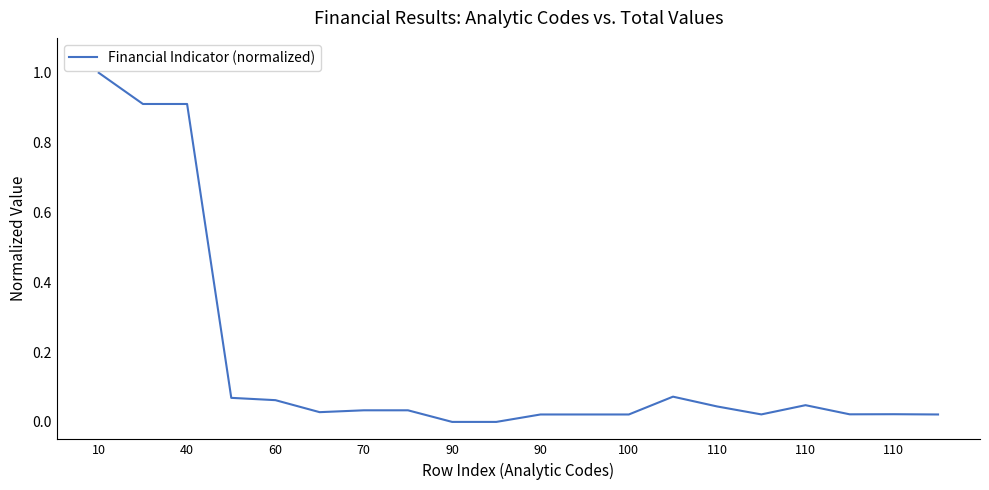

What is the difference between the maximum and minimum values?

1.0